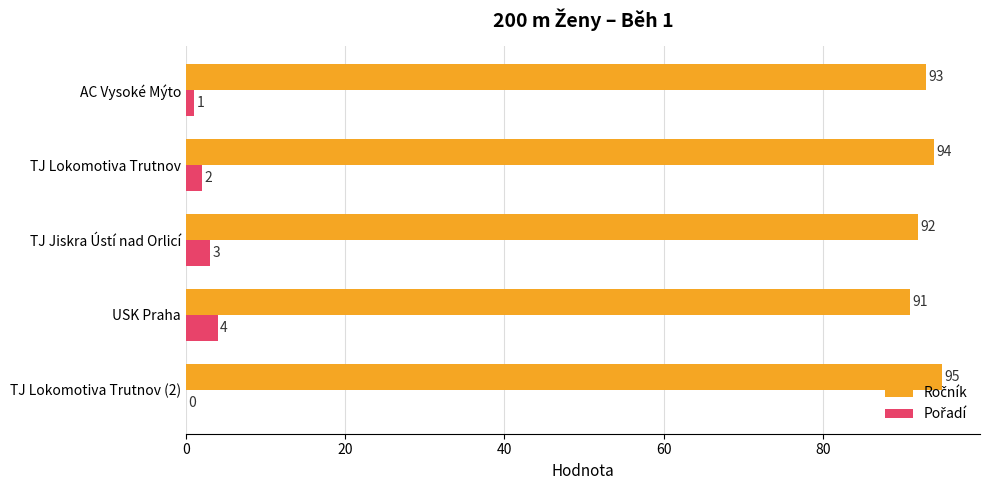

Which label corresponds to the largest value in the chart?

TJ Lokomotiva Trutnov (2)